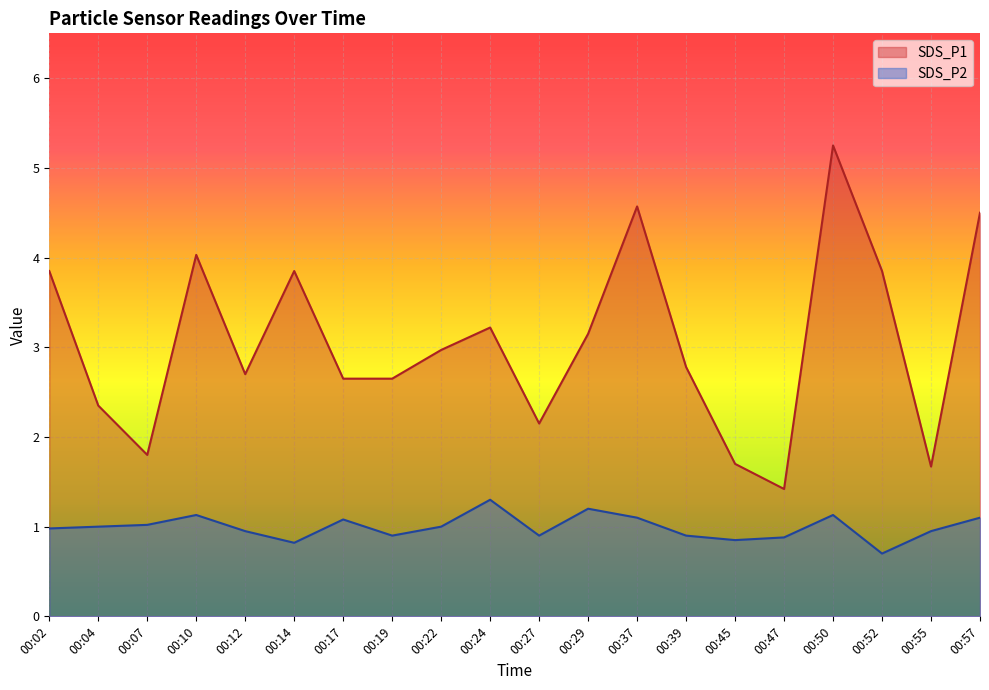

At which category is the sum across all series the highest?

00:50